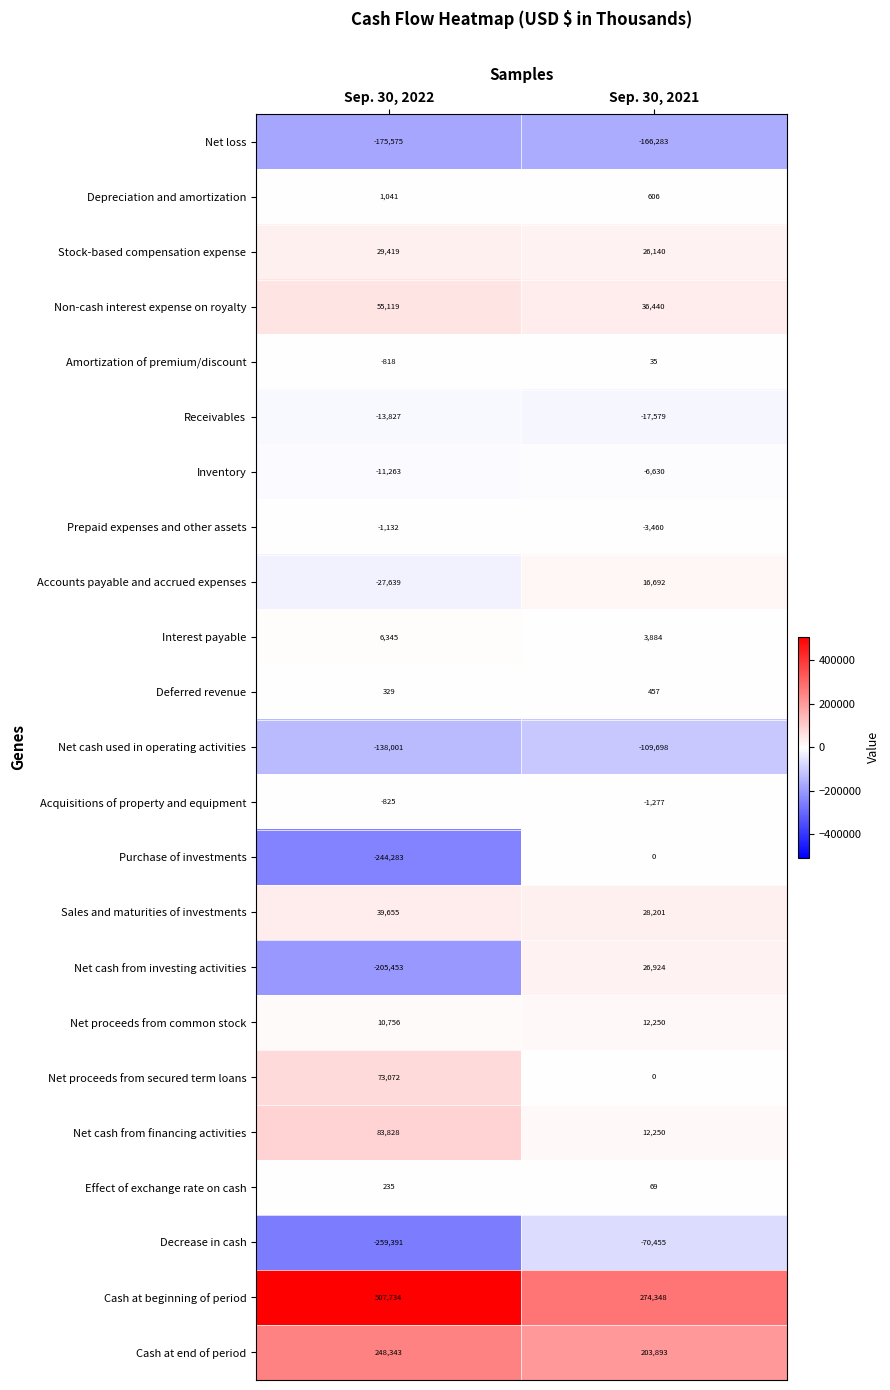

Rank the series at Sep. 30, 2022 from highest to lowest value.

Cash at beginning of period, Cash at end of period, Net cash from financing activities, Net proceeds from secured term loans, Non-cash interest expense on royalty, Sales and maturities of investments, Stock-based compensation expense, Net proceeds from common stock, Interest payable, Depreciation and amortization, Deferred revenue, Effect of exchange rate on cash, Amortization of premium/discount, Acquisitions of property and equipment, Prepaid expenses and other assets, Inventory, Receivables, Accounts payable and accrued expenses, Net cash used in operating activities, Net loss, Net cash from investing activities, Purchase of investments, Decrease in cash